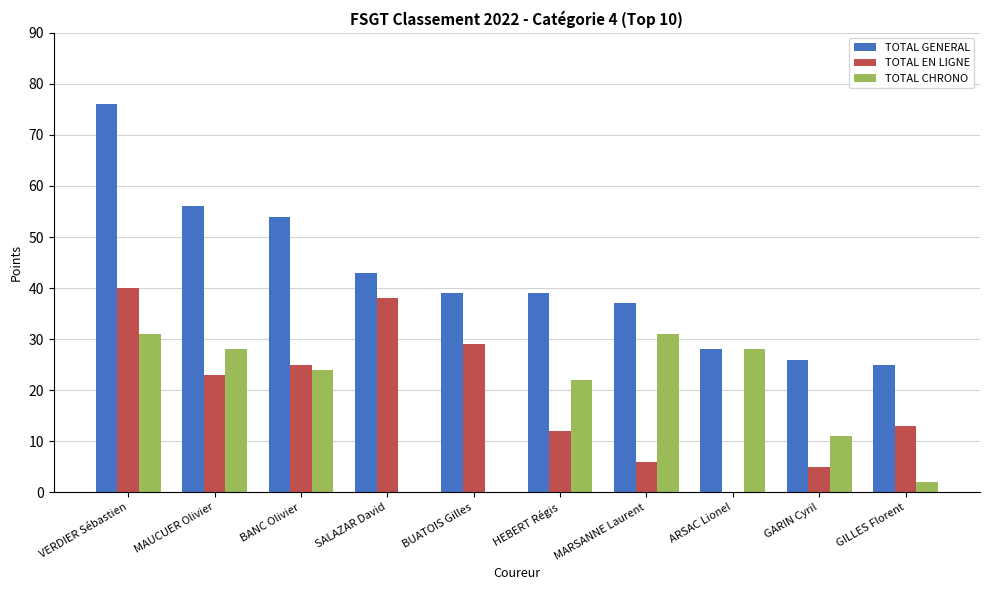

Are the bars grouped side by side (vs. stacked)?

Yes